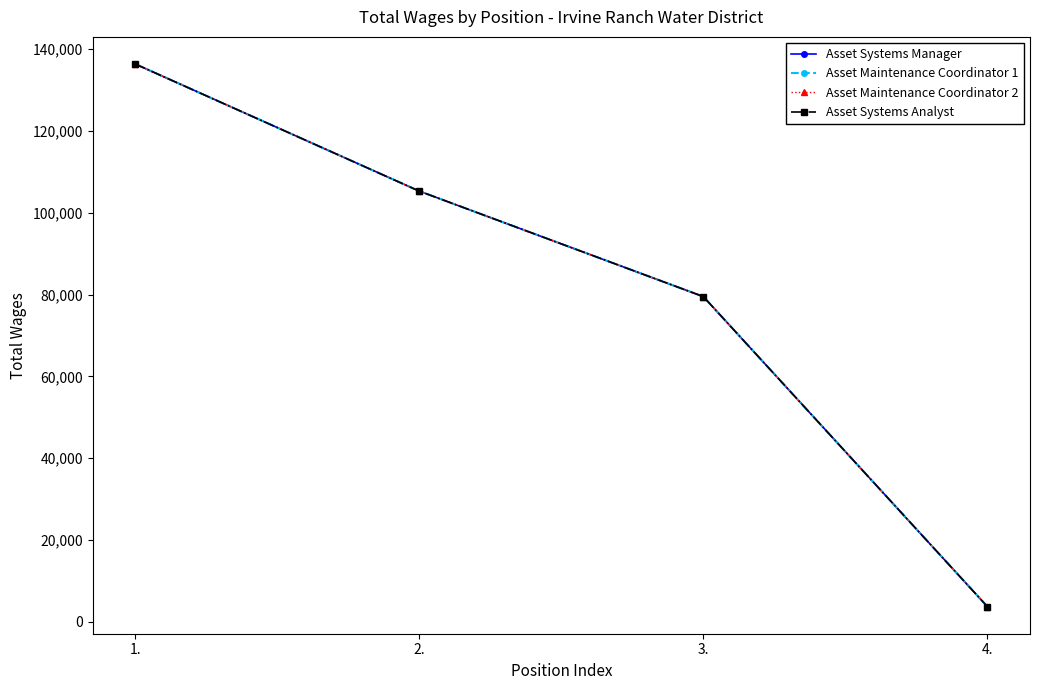

How many categories are shown in the chart?

4